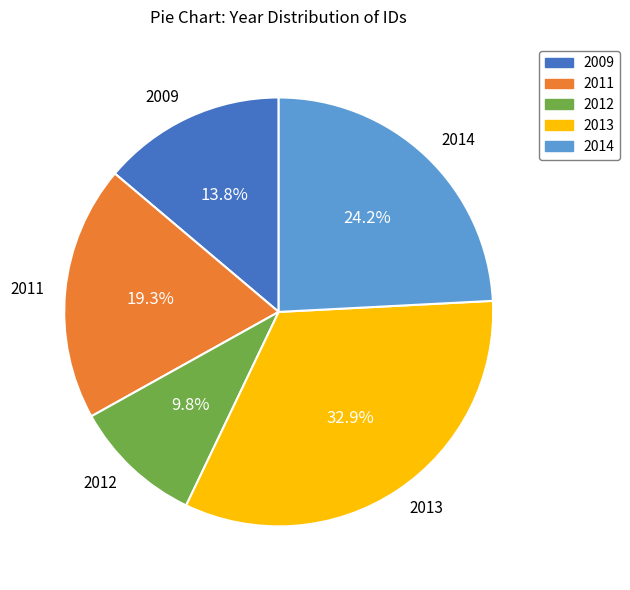

Is there a majority slice in this chart?

No